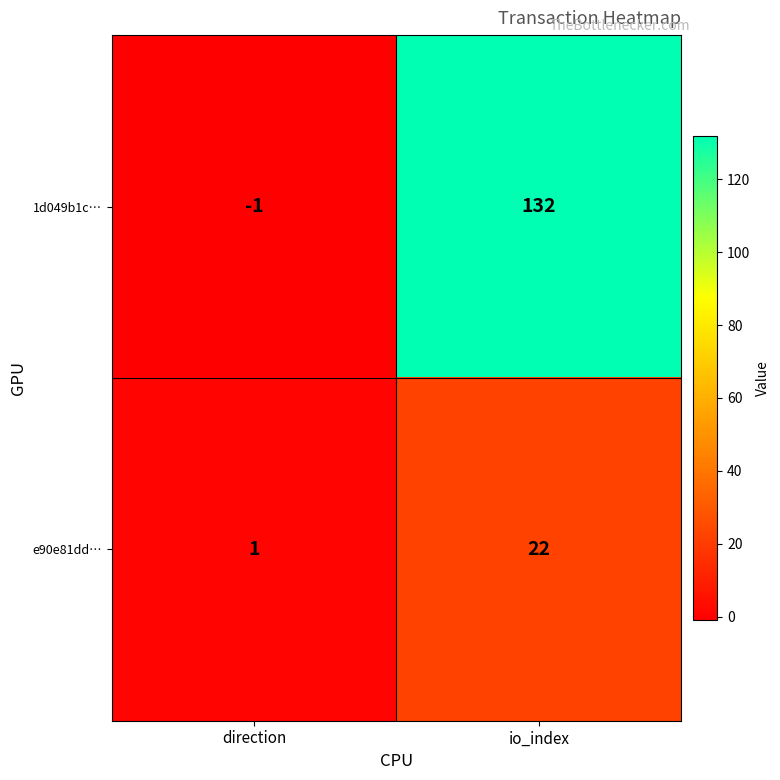

Is it true that 1d049b1c… equals -2 at direction?

False